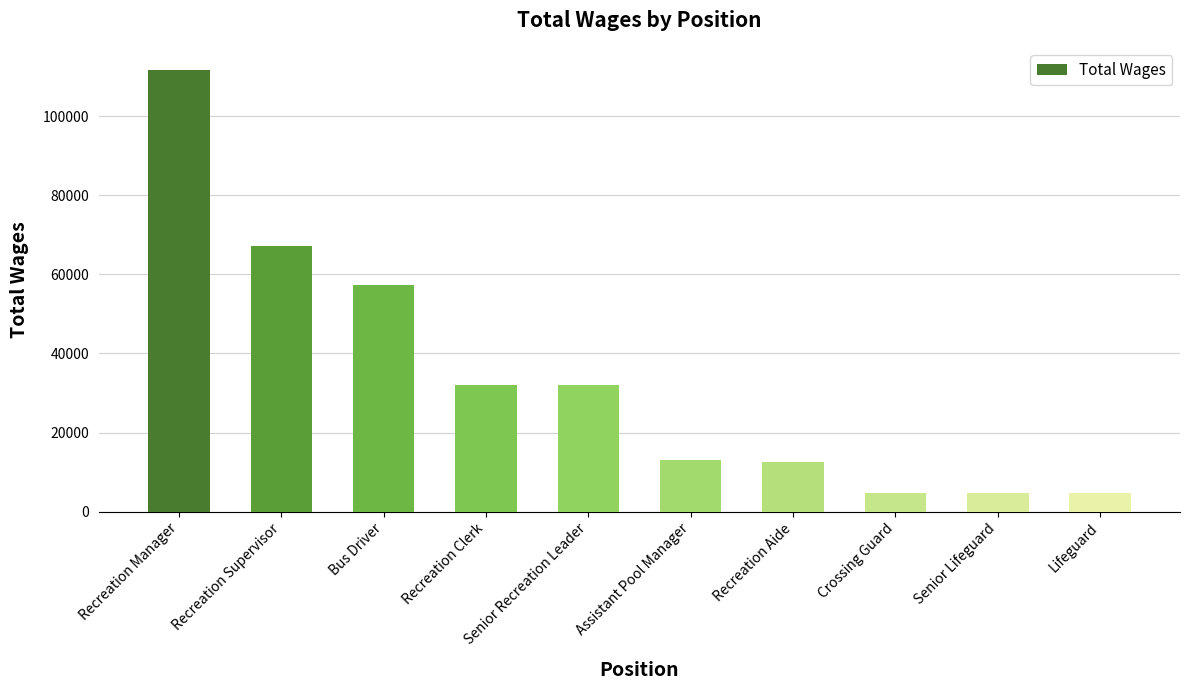

Which label corresponds to the largest value in the chart?

Recreation Manager